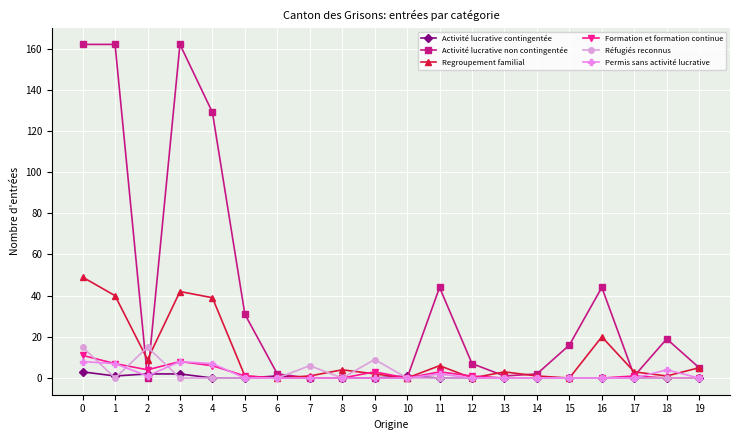

What is the sum of all Regroupement familial values?

226